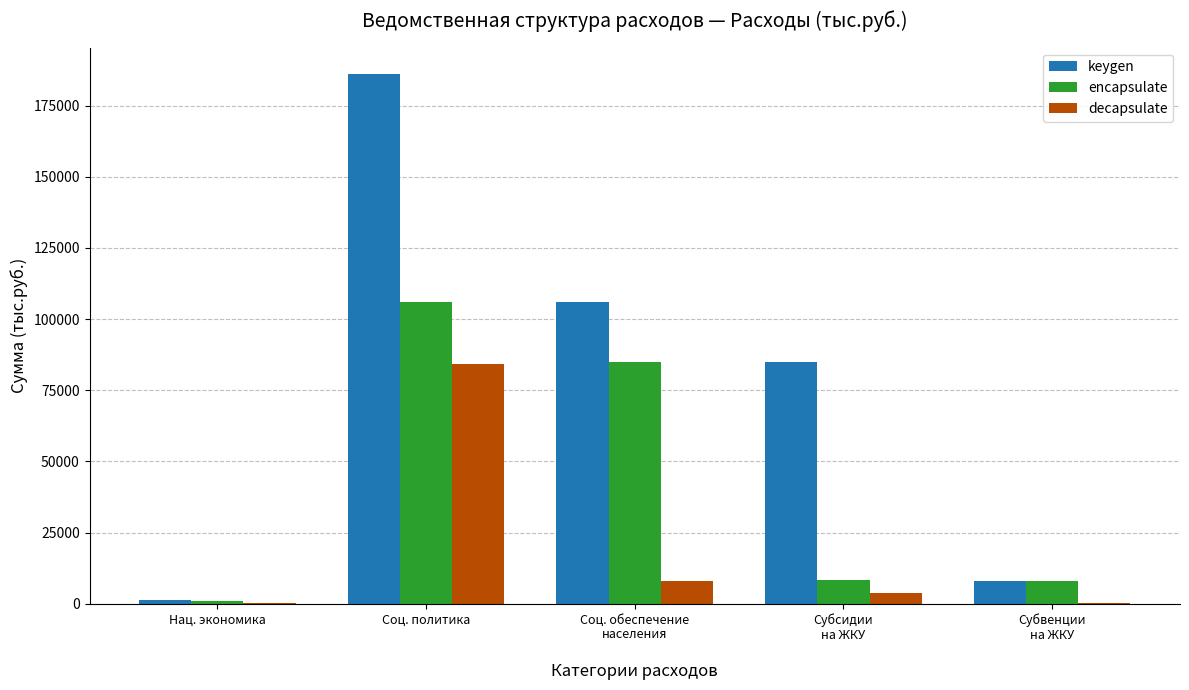

The value of decapsulate at Субсидии
на ЖКУ is 3769.5. True or false?

True